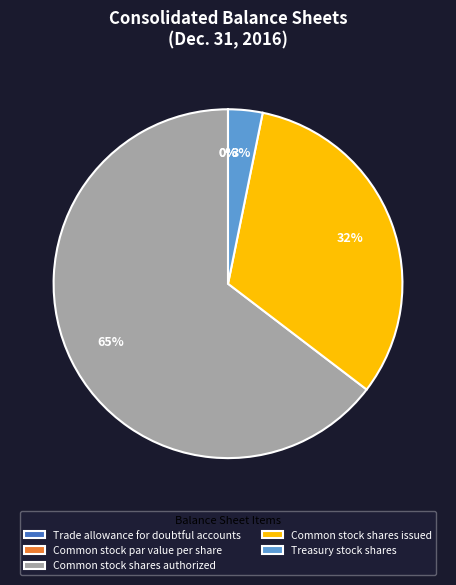

Does Common stock shares authorized account for over 50% of the chart?

Yes